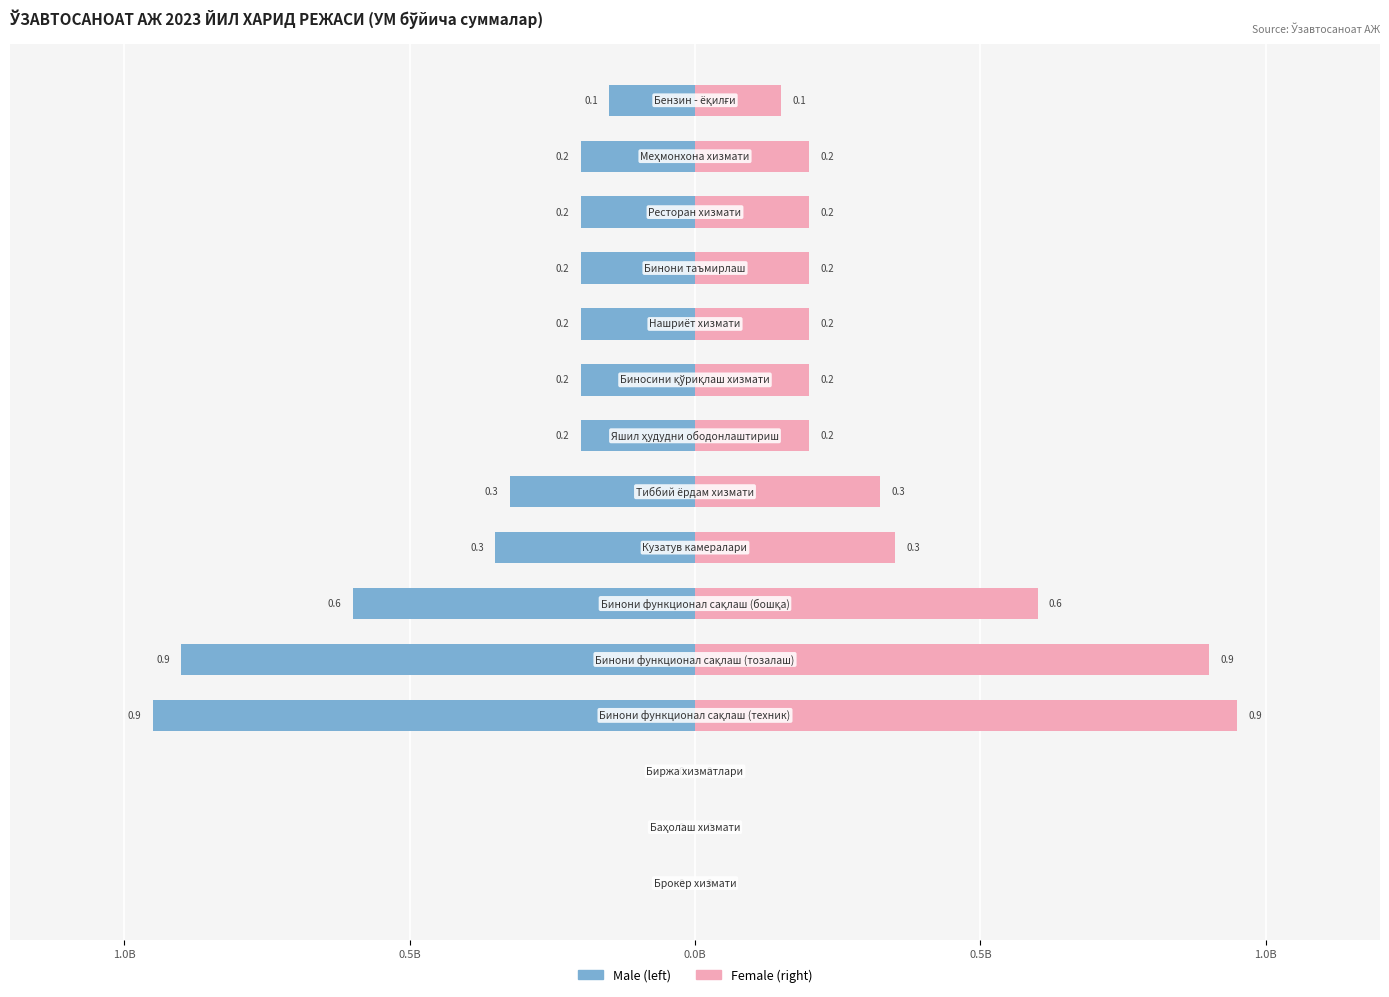

How many data points does each series have?

15